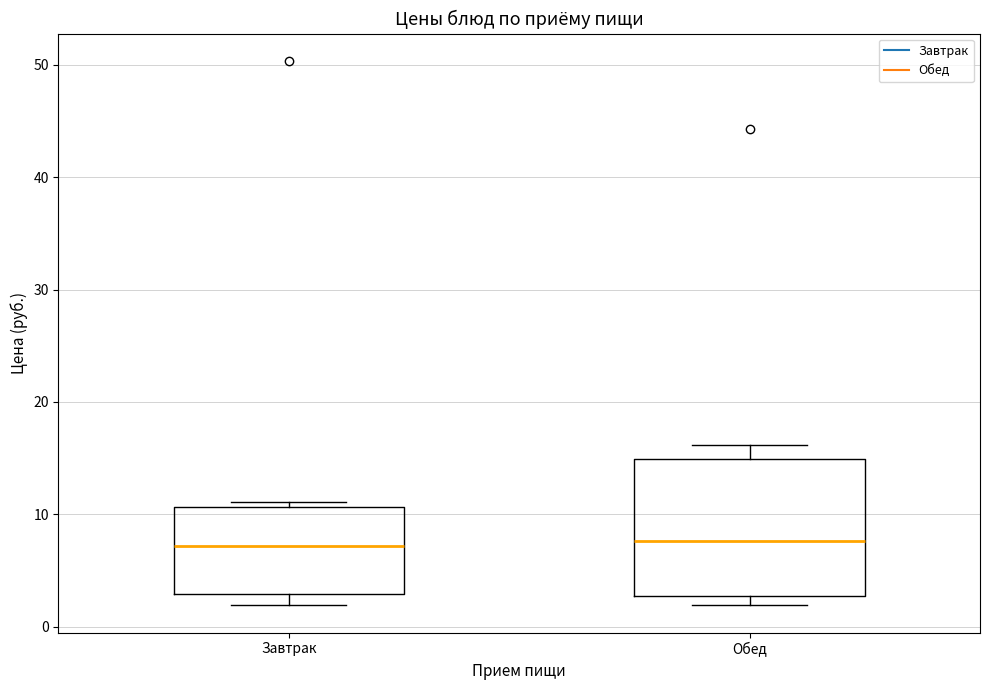

Reading left to right, read every box against the y-axis: the position of its median line, the range the box covers, and the ends of its whiskers. The values are not printed on the chart, so give them approximately, as read against the axis.

Завтрак: median 7, box 3 to 11, whiskers 2 to 11 (just above the box's upper edge)
Обед: median 8, box 3 to 15, whiskers 2 to 16